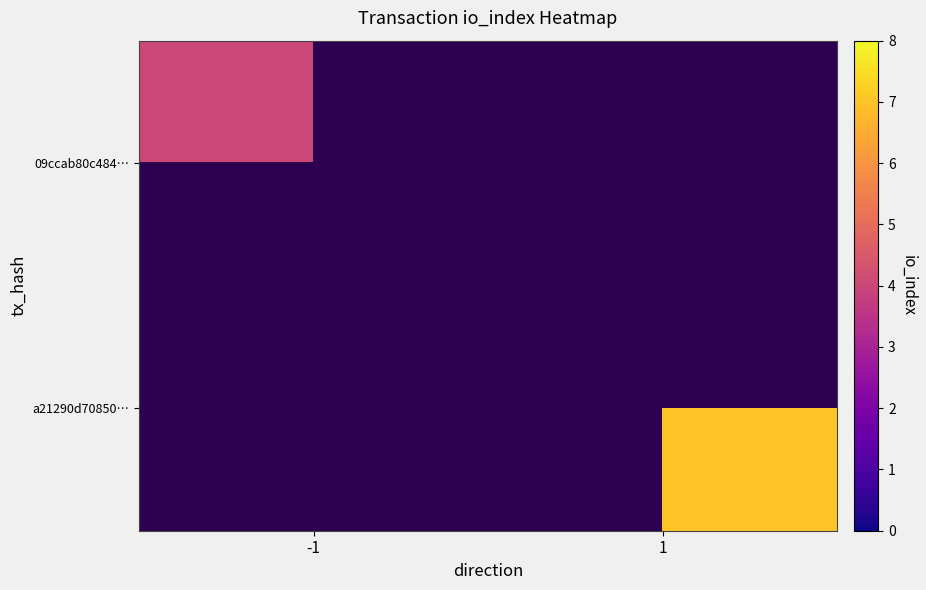

Rank the series at 1 from highest to lowest value.

09ccab80c484…, a21290d70850…